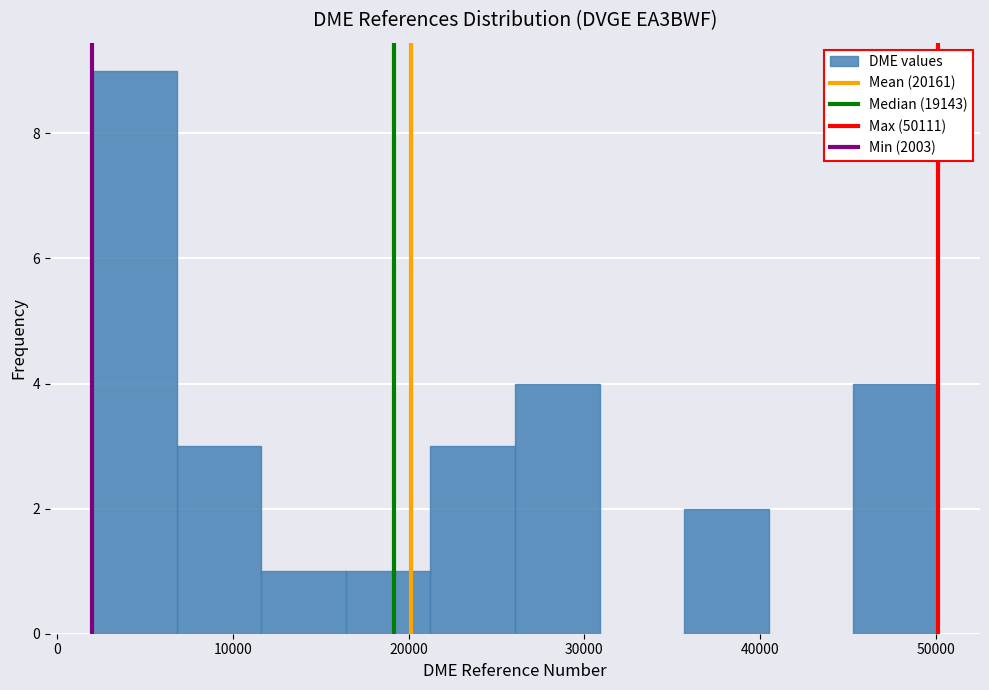

Over which range of the x-axis is the bar tallest?

2000 to 7000